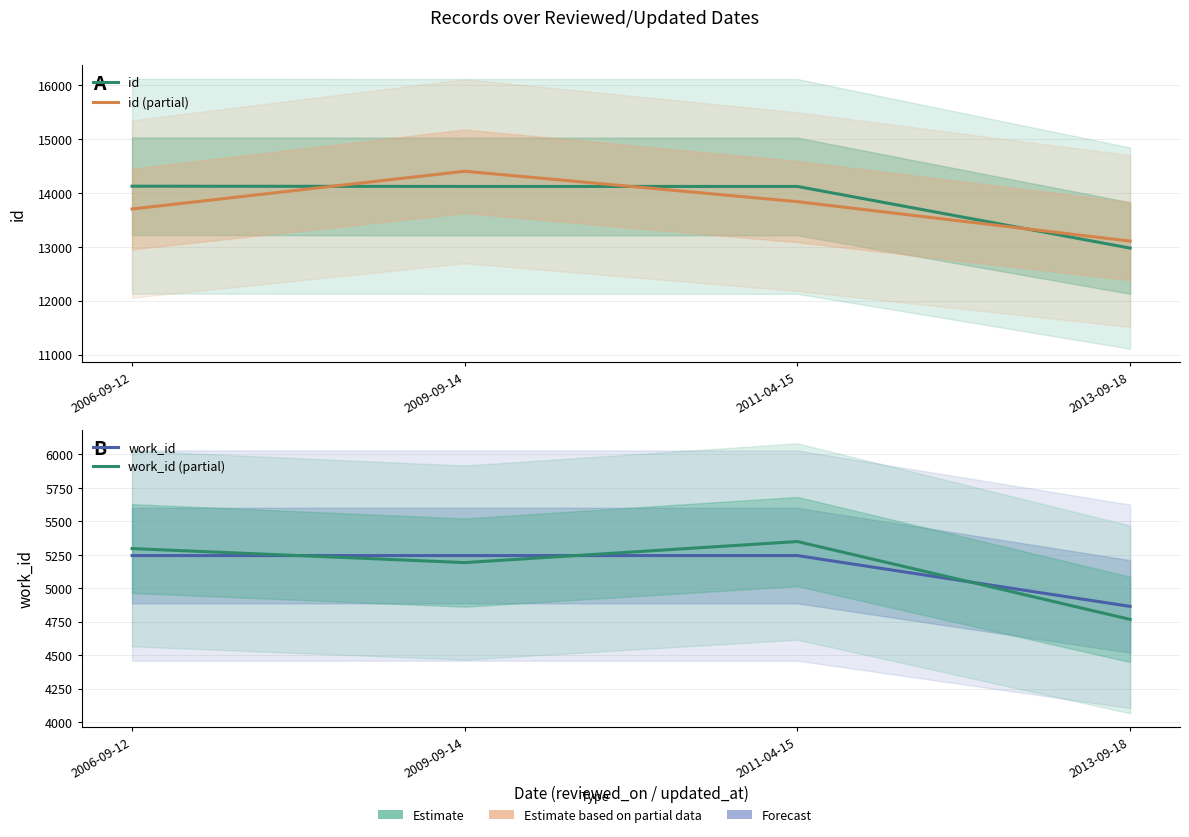

Which label corresponds to the largest value in the chart?

2009-09-14